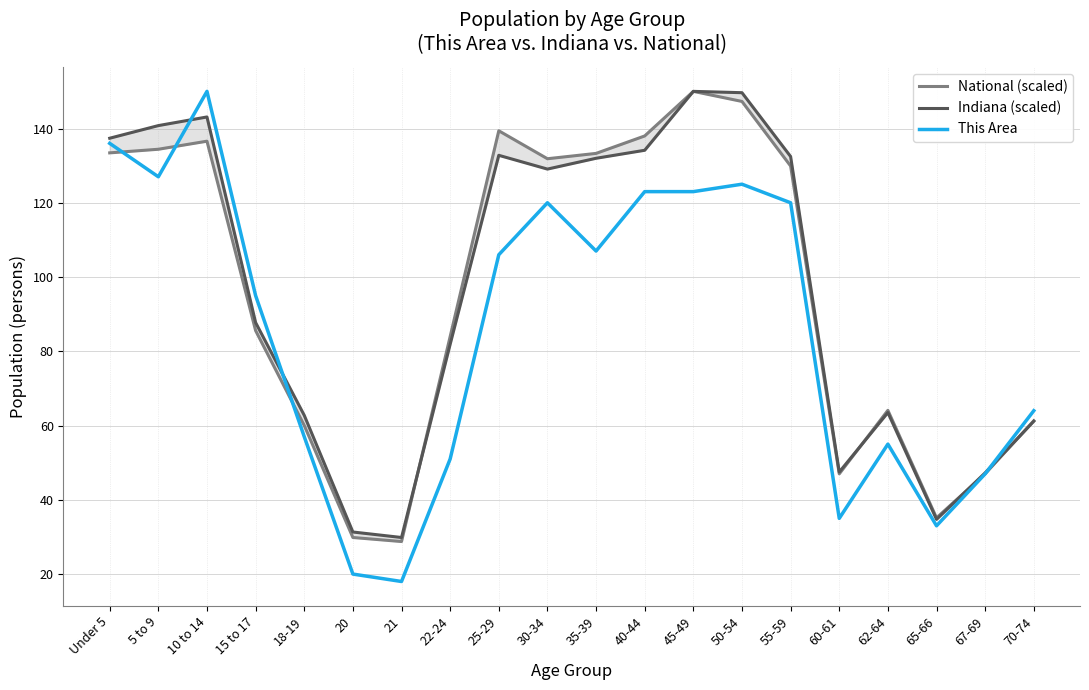

What is the difference between the Indiana (scaled) values at 60-61 and 25-29?

85.3